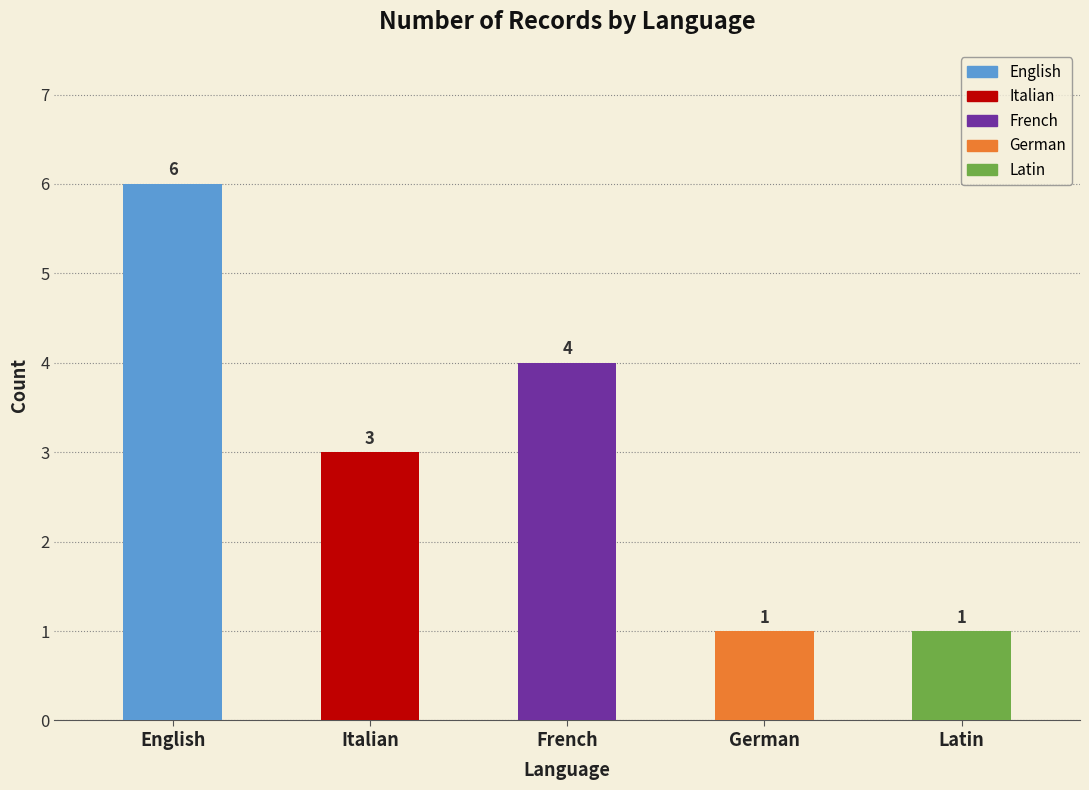

What is the average value?

3